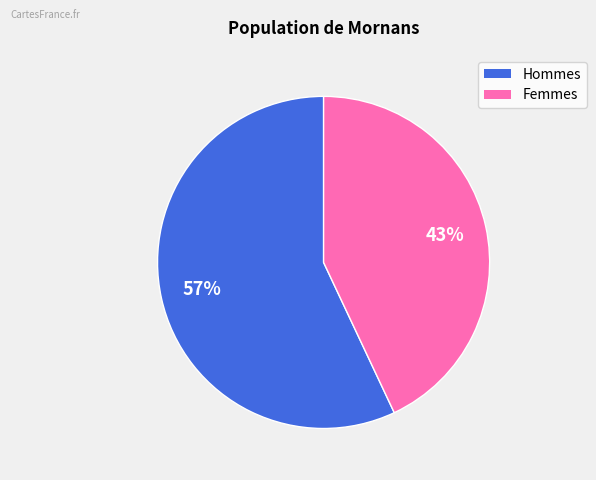

Count the number of slices in the pie.

2